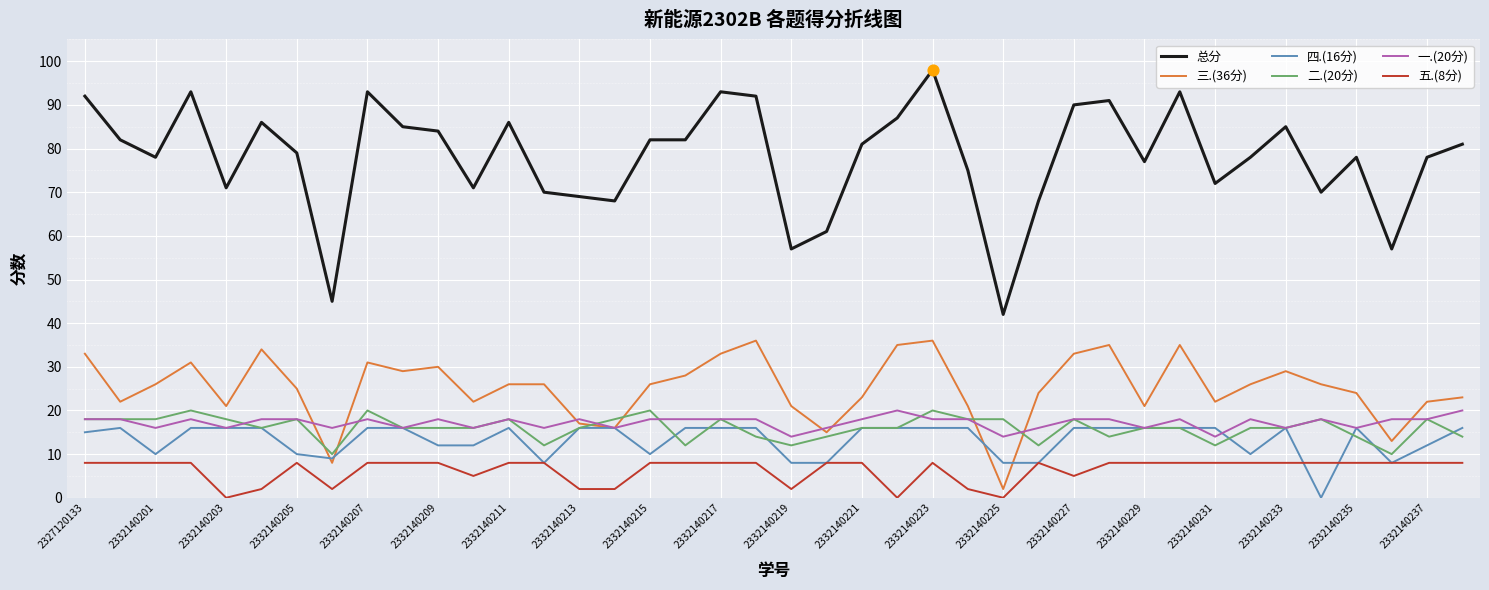

Which series has the largest total across all categories?

总分